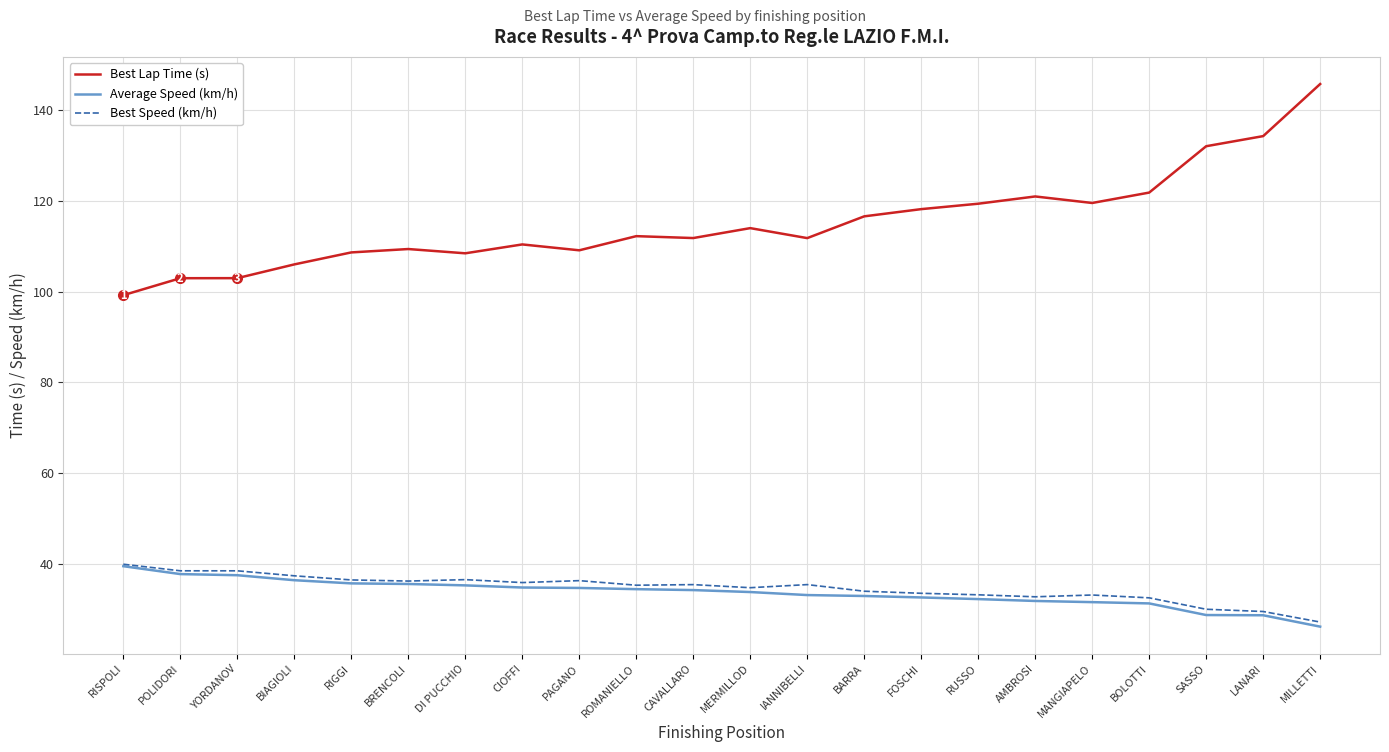

True or false: Average Speed (km/h) and Best Lap Time (s) cross at least once.

False